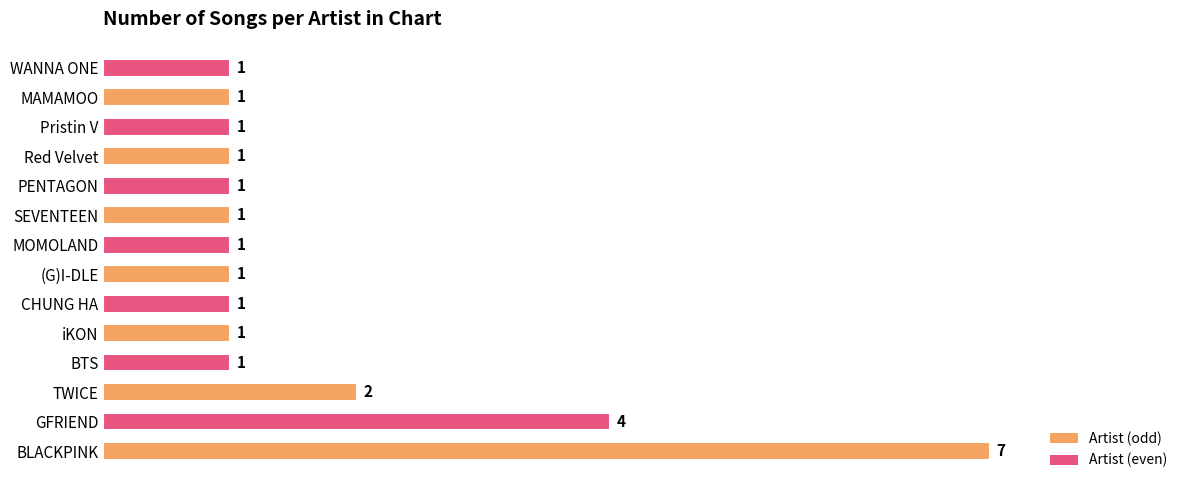

What is the label of the 1st bar from the right?

WANNA ONE